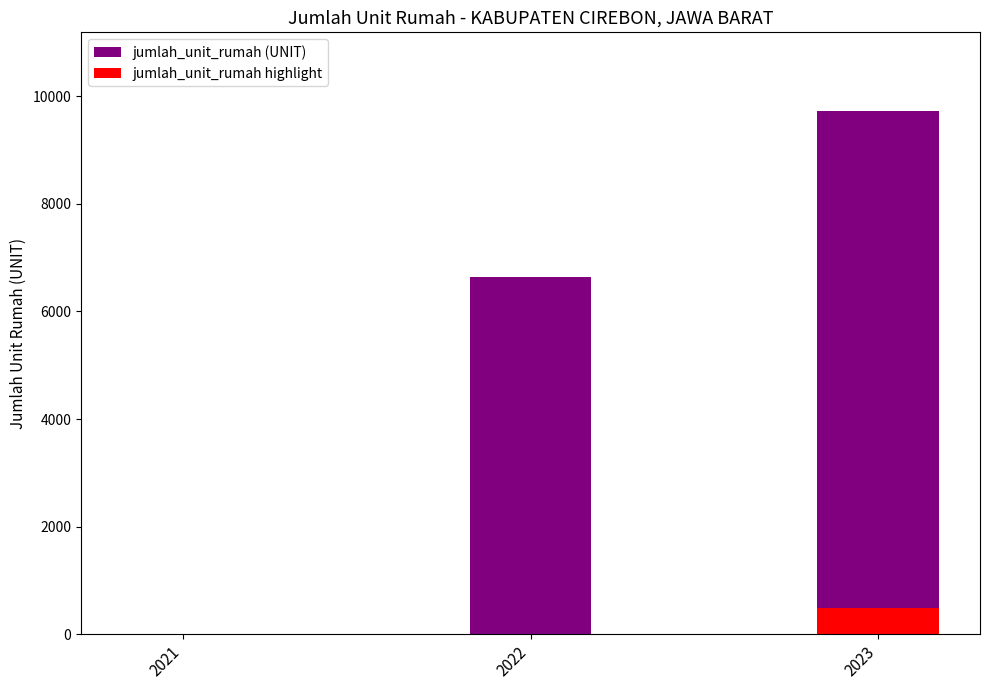

List the labels in order of jumlah_unit_rumah (UNIT) value, smallest first.

2021, 2022, 2023